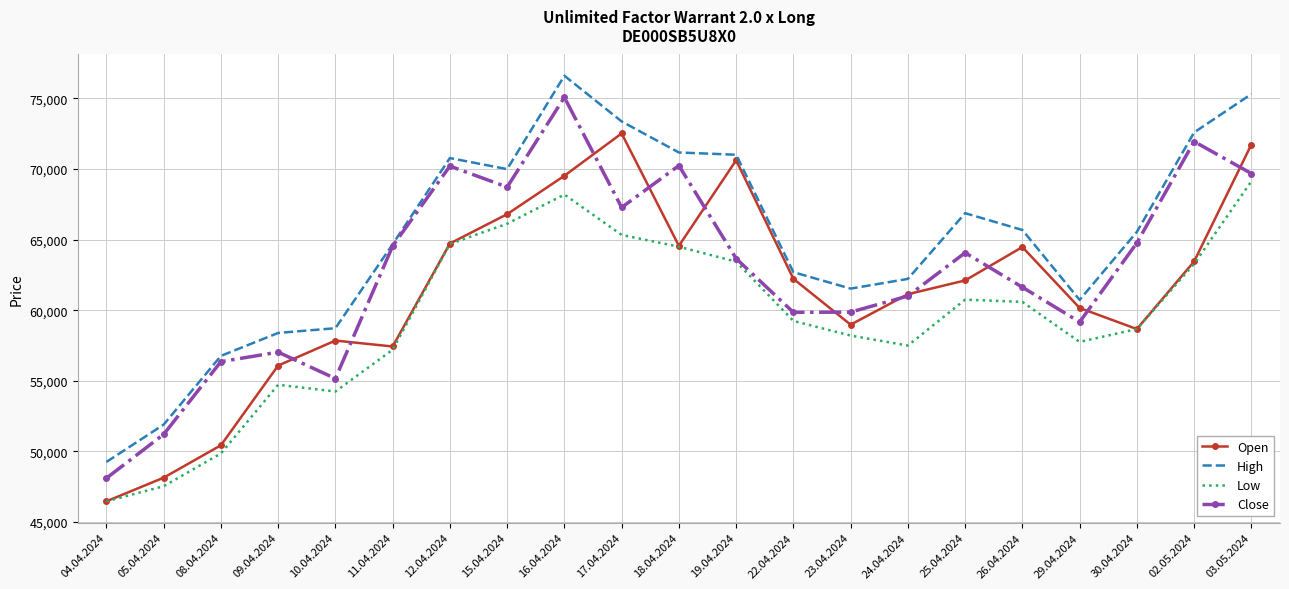

True or false: High and Low cross at least once.

False